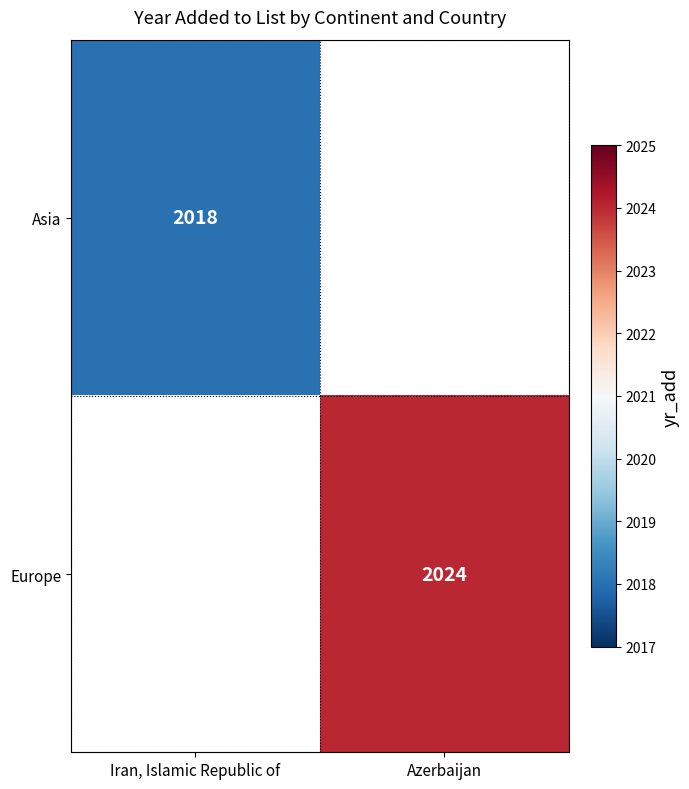

True or false: Europe has a value of 2024 at Azerbaijan.

True